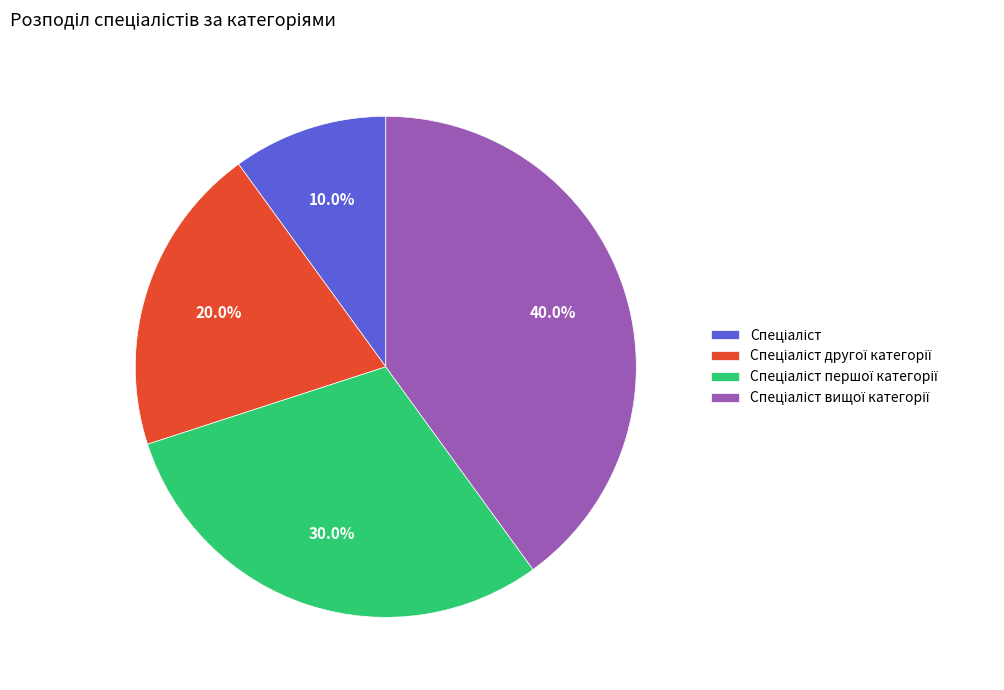

Does any single category account for the majority?

No